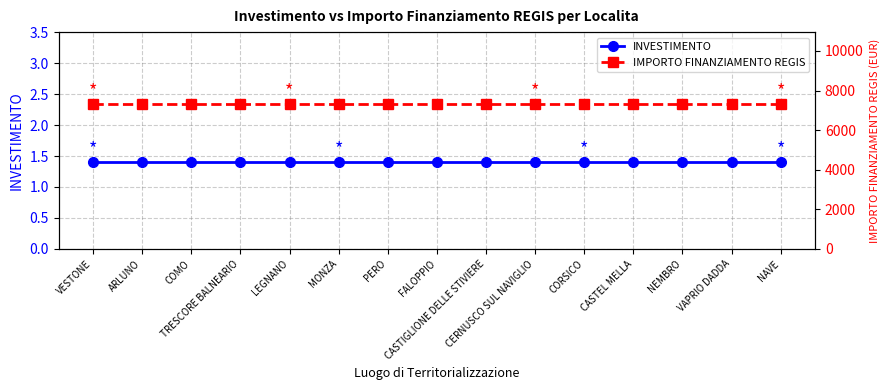

Is it true that INVESTIMENTO equals 2.3 at VESTONE?

False